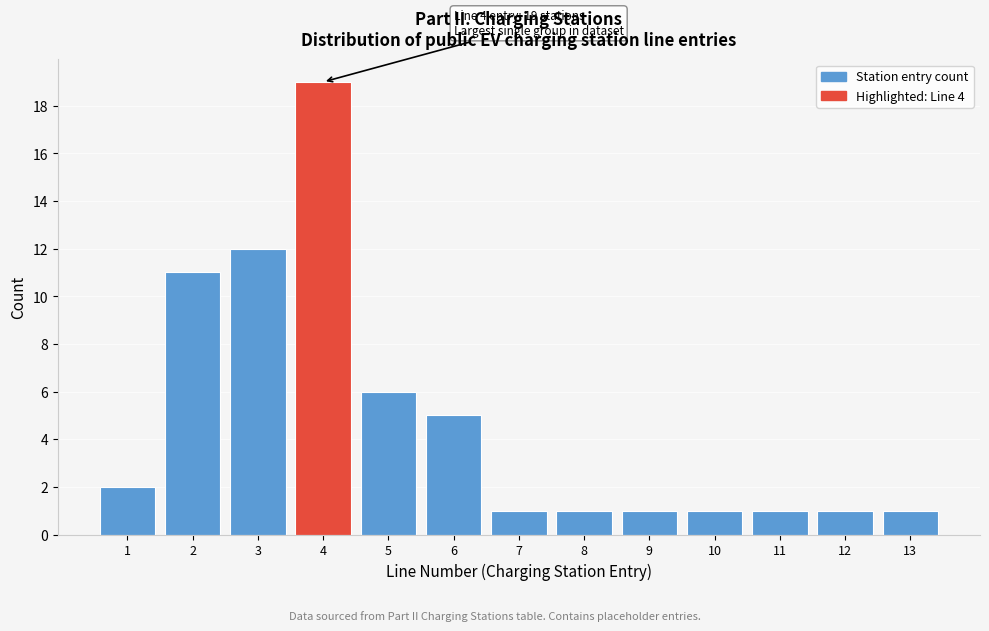

Reading right to left, what are all the values shown in this chart?

13=1	12=1	11=1	10=1	9=1	8=1	7=1	6=5	5=6	4=19	3=12	2=11	1=2